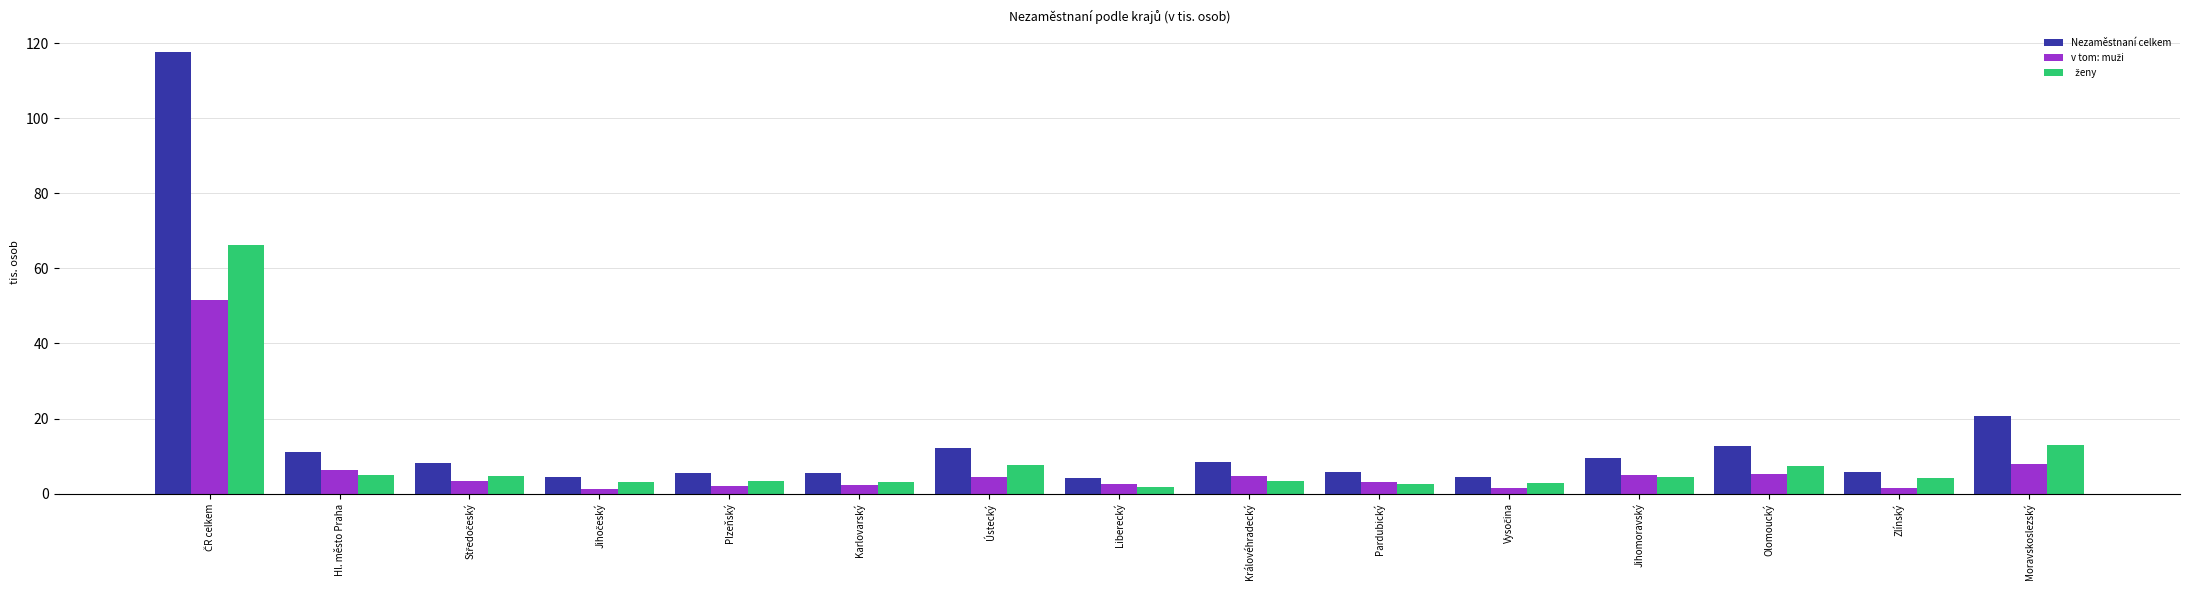

What is the maximum value shown in the chart?

117.7